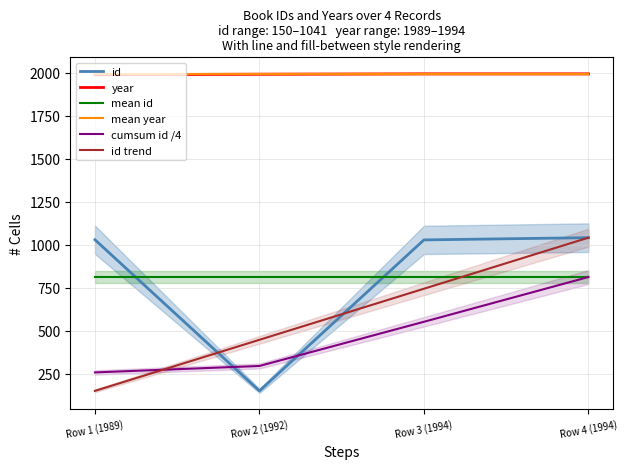

Which series has the largest total across all categories?

year